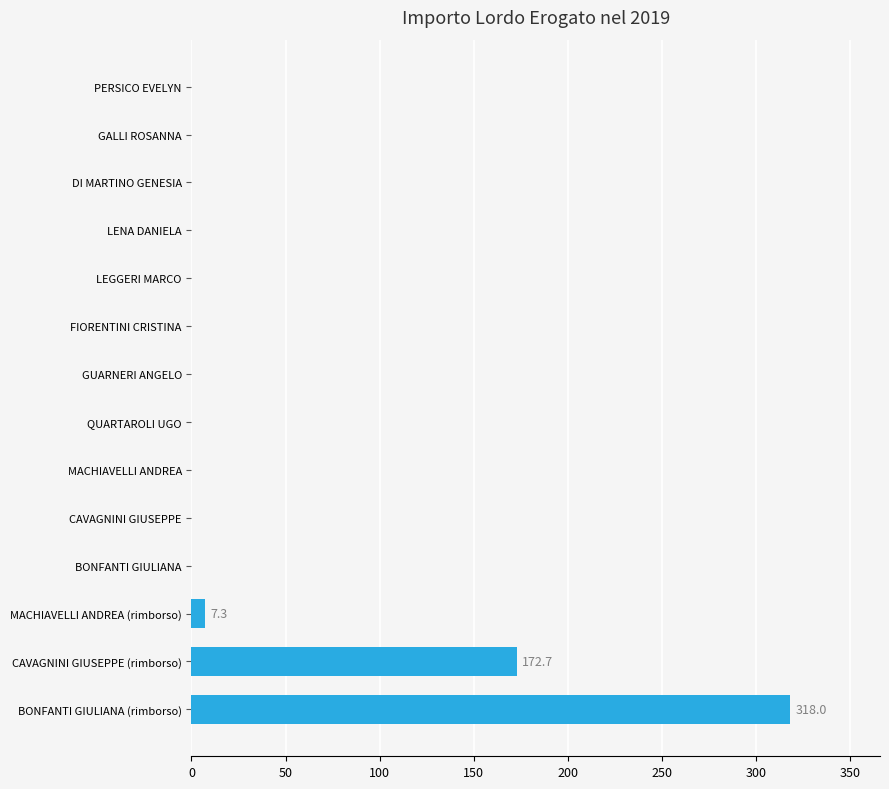

At which category does the chart reach its peak across all series?

BONFANTI GIULIANA (rimborso)